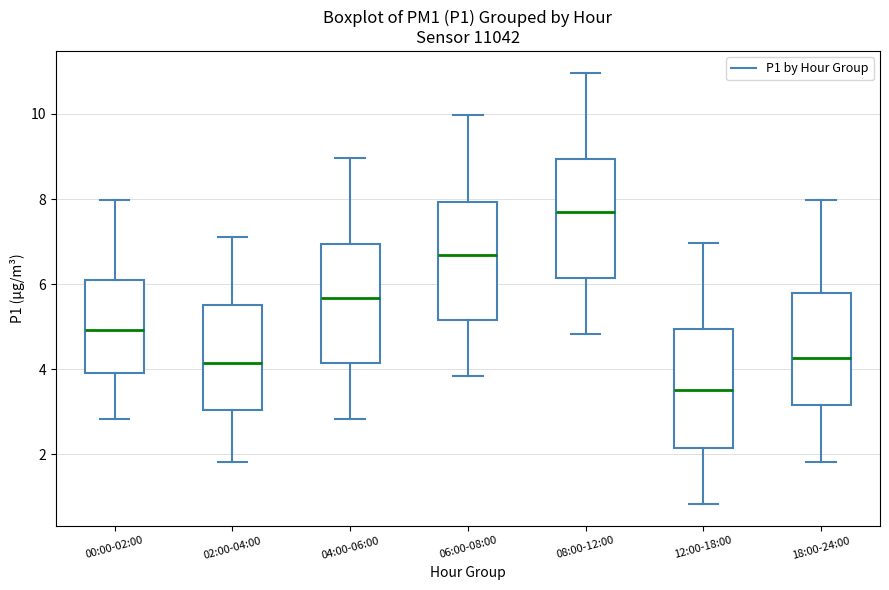

Reading left to right, transcribe this box plot: for each box, give where its median line is, the range the box spans, and where its two whiskers end, as read against the y-axis. The values are not printed on the chart, so give them approximately, as read against the axis.

00:00-02:00: median 5.0, box 4.0 to 6.2, whiskers 2.8 to 8.0
02:00-04:00: median 4.2, box 3.0 to 5.6, whiskers 1.8 to 7.2
04:00-06:00: median 5.6, box 4.2 to 7.0, whiskers 2.8 to 9.0
06:00-08:00: median 6.6, box 5.2 to 8.0, whiskers 3.8 to 10.0
08:00-12:00: median 7.6, box 6.2 to 9.0, whiskers 4.8 to 11.0
12:00-18:00: median 3.6, box 2.2 to 5.0, whiskers 0.8 to 7.0
18:00-24:00: median 4.2, box 3.2 to 5.8, whiskers 1.8 to 8.0